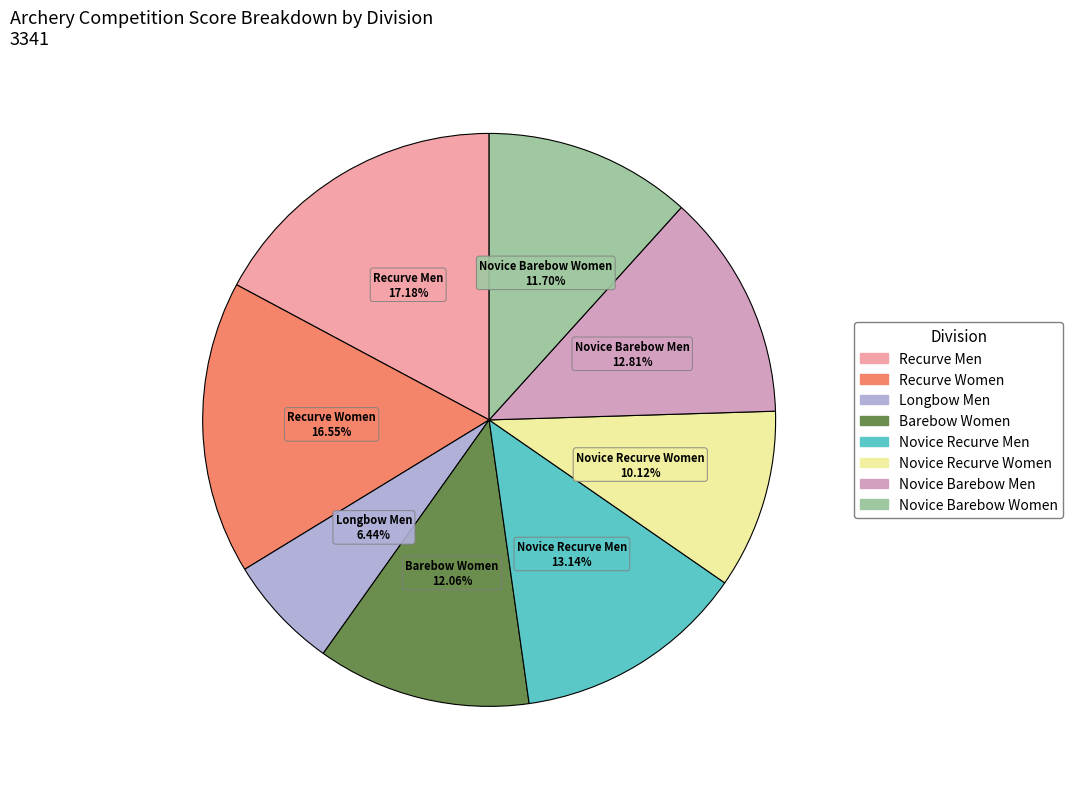

Is it true that Novice Barebow Women is 12% of the pie?

True